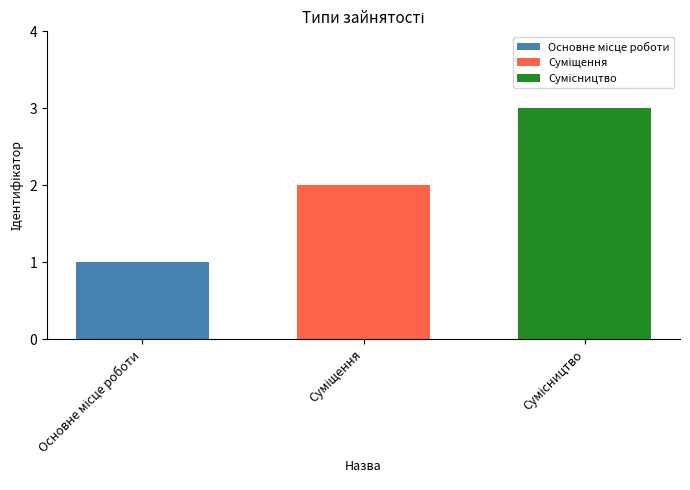

What is the maximum value shown in the chart?

3